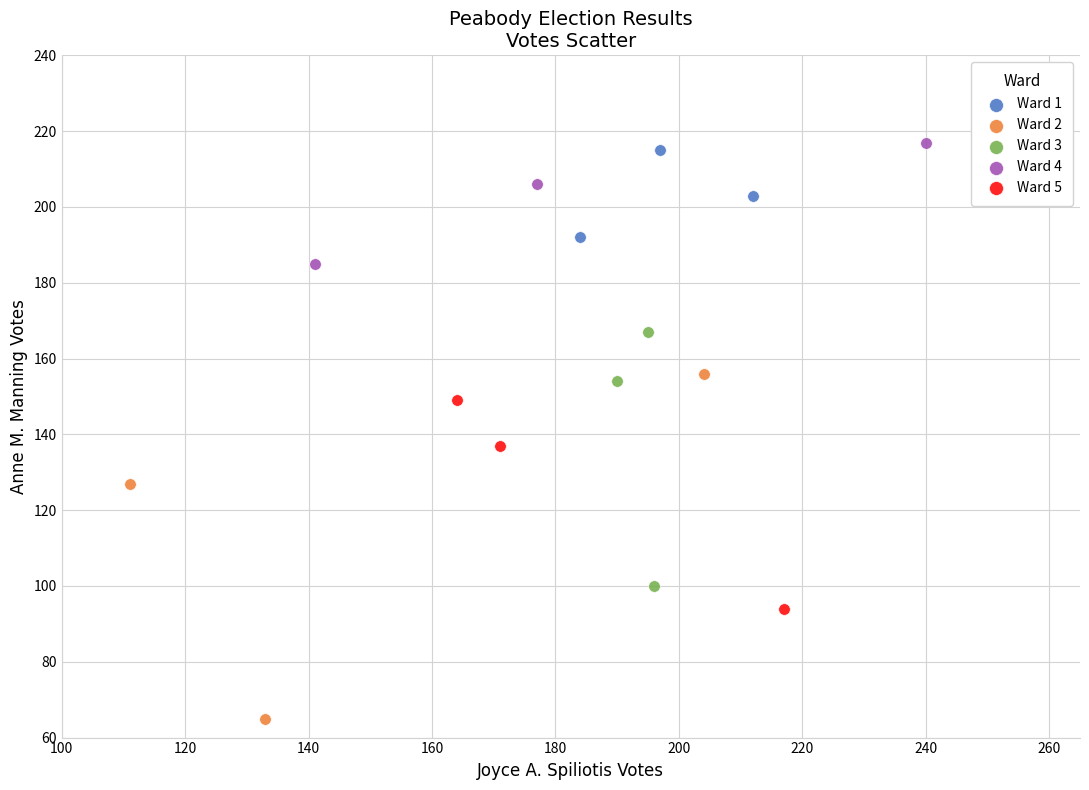

Which series contains the highest Y value?

Ward 4